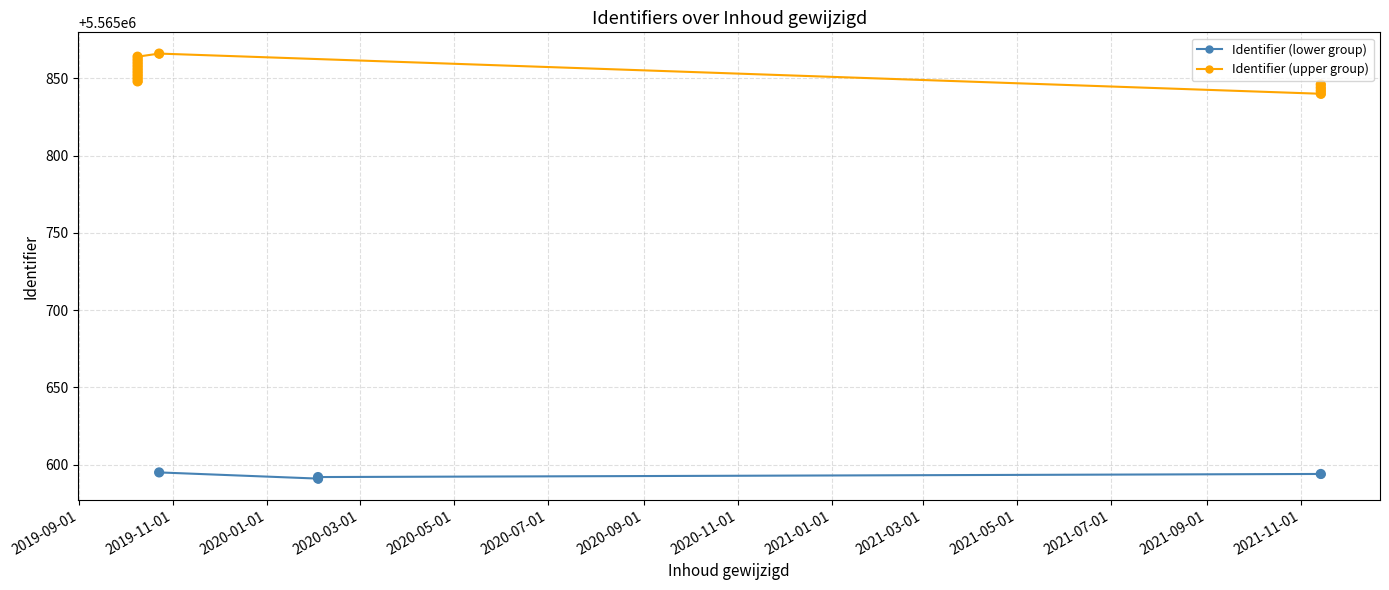

What is the change in value from 2021-11-14 to 2019-10-09?

+16